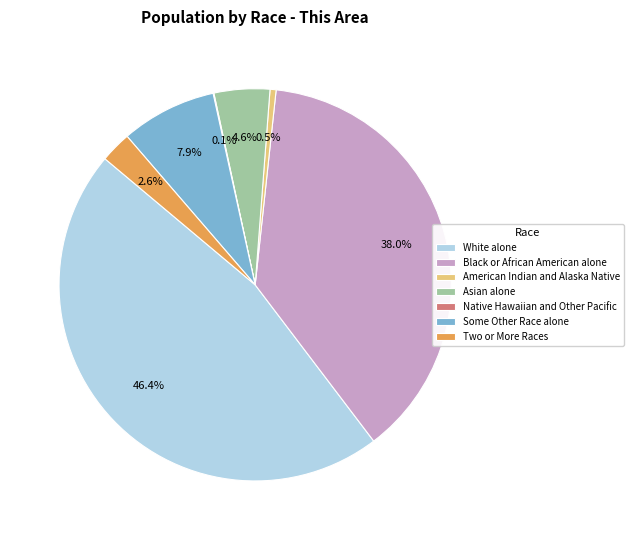

Which category has the biggest portion of the pie?

White alone